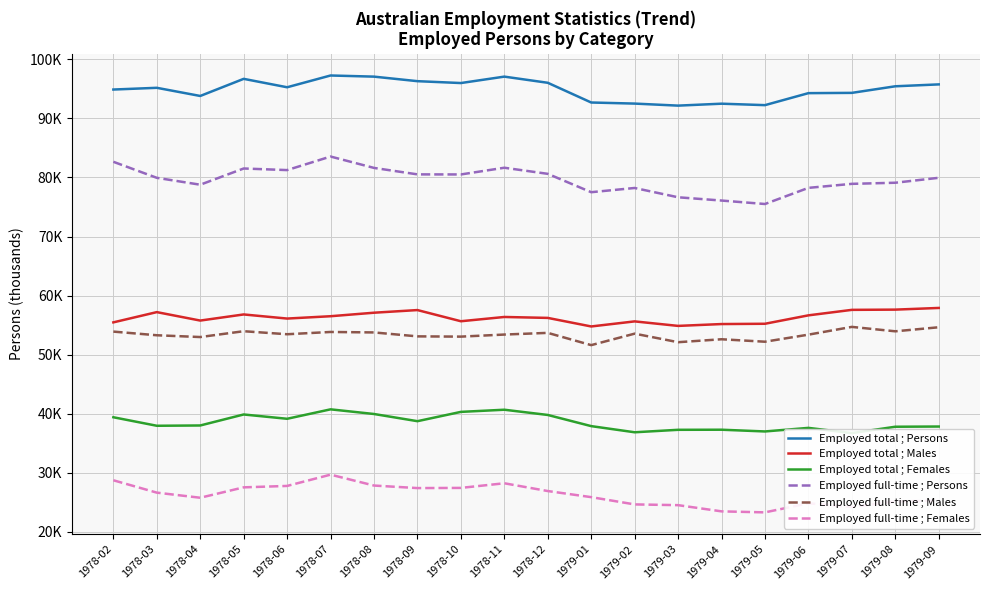

In Employed full-time ; Females, how many points are higher than both neighbors (excluding endpoints)?

3